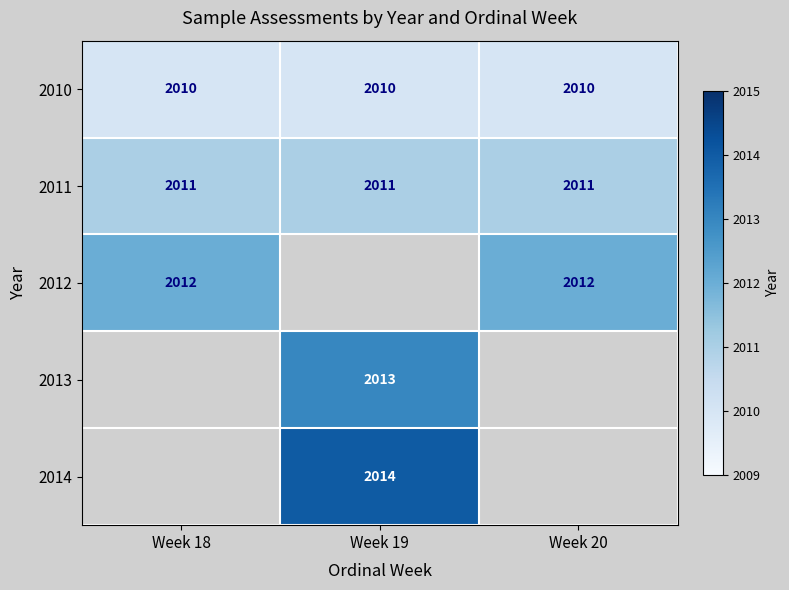

Is it true that 2010 equals 2010 at Week 20?

True